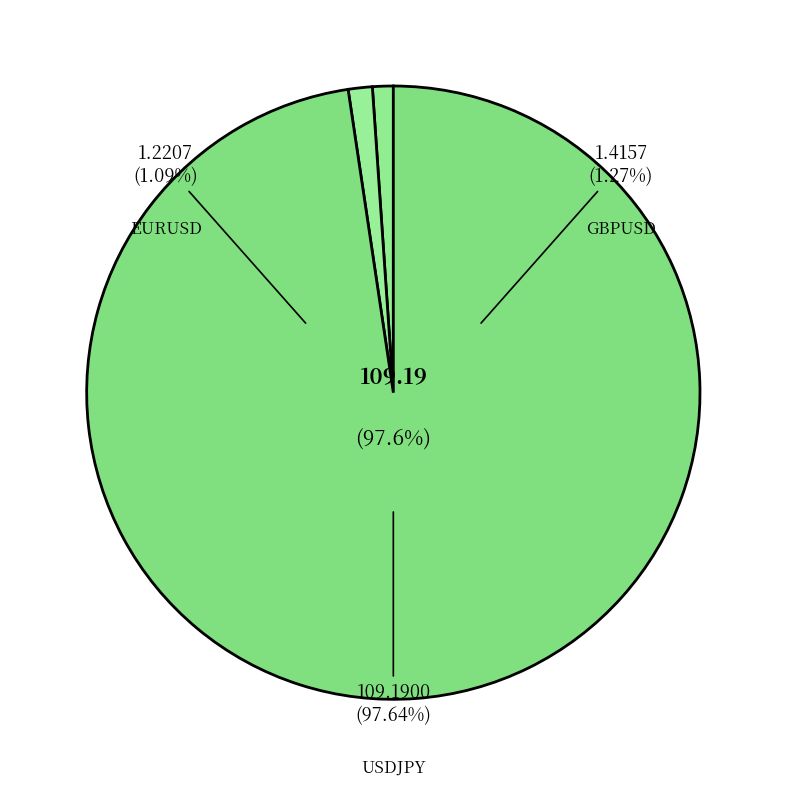

Which category has the smallest portion of the pie?

EURUSD